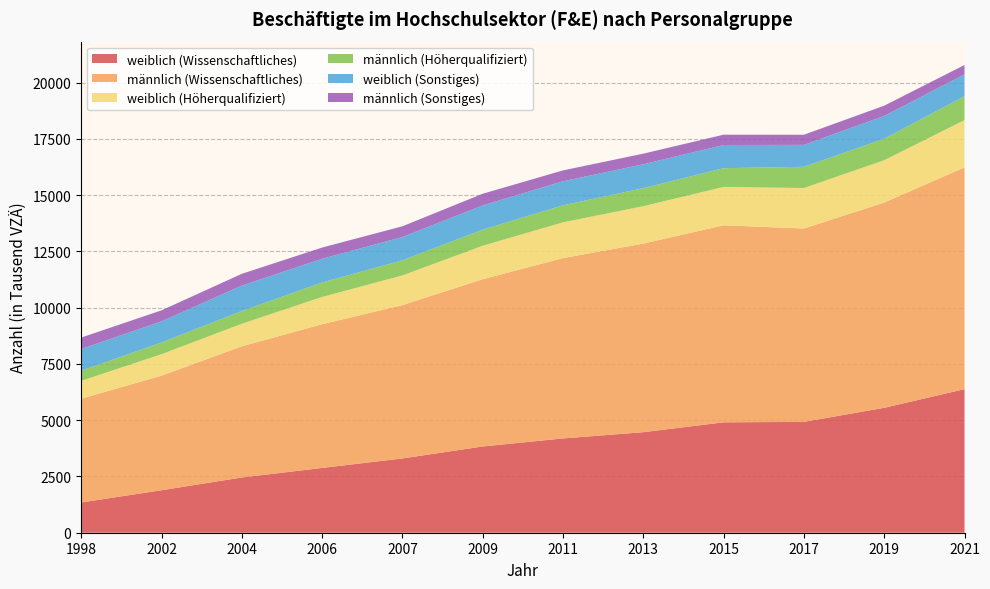

Reading left to right, what are all the values shown in this chart?

weiblich (Wissenschaftliches): 1344.1	1887.1	2454.0	2878.0	3300.1	3831.5	4188.7	4465.7	4904.6	4923.9	5549.5	6377.9
männlich (Wissenschaftliches): 4611.3	5089.6	5826.8	6383.5	6812.2	7430.6	8010.5	8380.0	8753.0	8589.4	9119.2	9851.7
weiblich (Höherqualifiziert): 792.0	955.0	1003.2	1212.7	1318.1	1486.8	1590.5	1661.1	1704.0	1801.0	1879.8	2100.5
männlich (Höherqualifiziert): 450.1	520.0	565.8	642.9	672.1	717.5	756.5	800.5	833.5	941.6	955.6	1061.8
weiblich (Sonstiges): 964.1	939.1	1129.1	1053.8	1035.1	1074.4	1067.9	1061.8	1029.3	974.0	1010.8	972.6
männlich (Sonstiges): 508.7	488.4	522.8	497.5	476.0	518.0	482.4	471.2	457.8	450.6	456.1	413.6